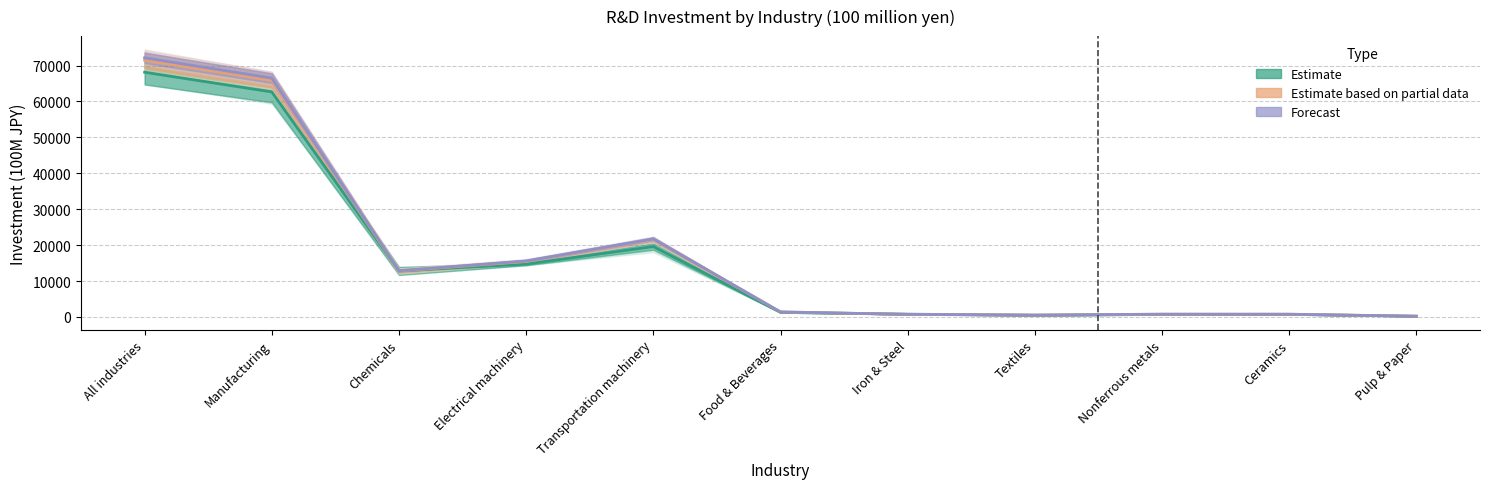

Which series has the widest spread of values?

Forecast